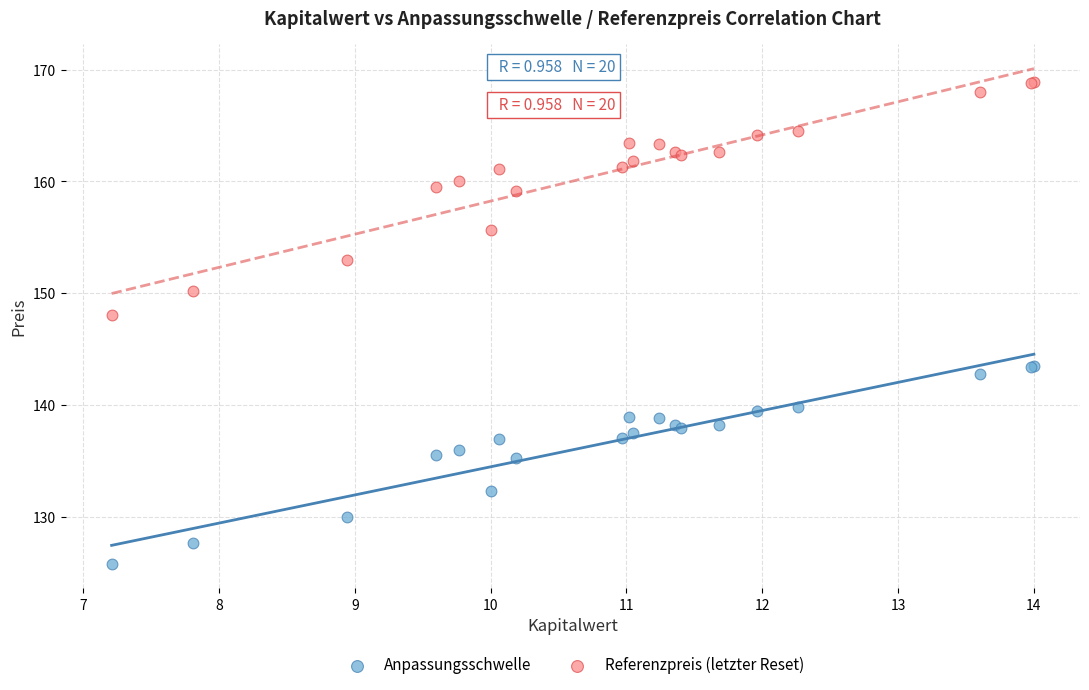

Across all series, what Y value is closest to 147?

148.1